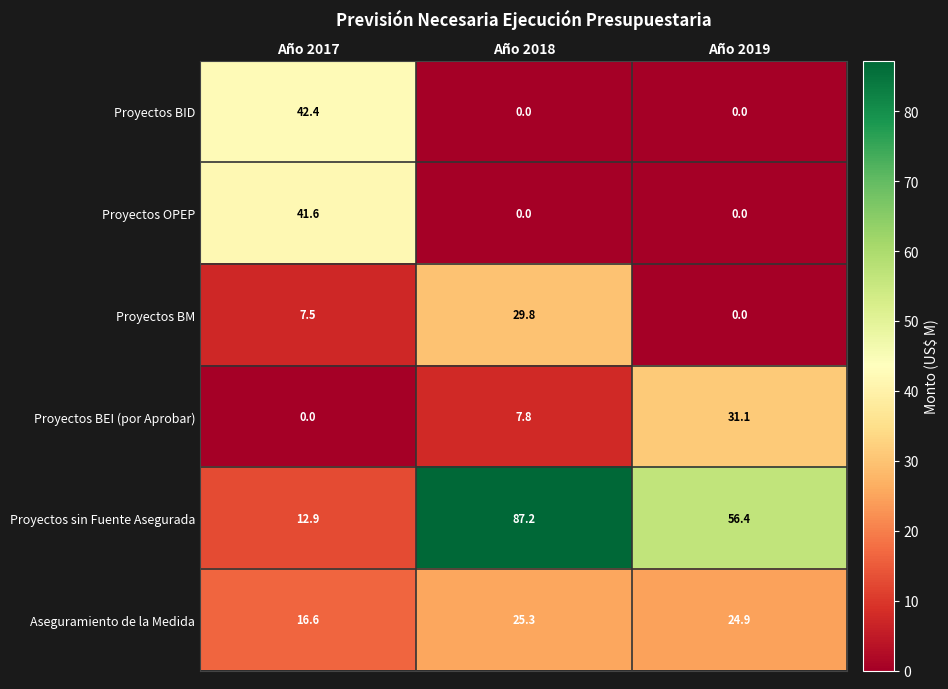

Which series changed the most between Año 2018 and Año 2019?

Proyectos sin Fuente Asegurada